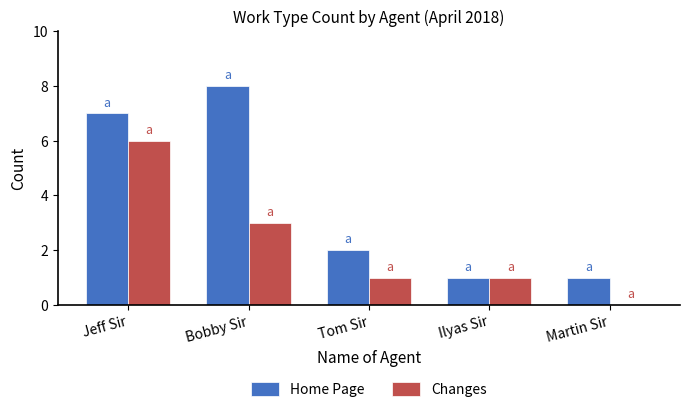

Is it true that Home Page equals 1 at Ilyas Sir?

True